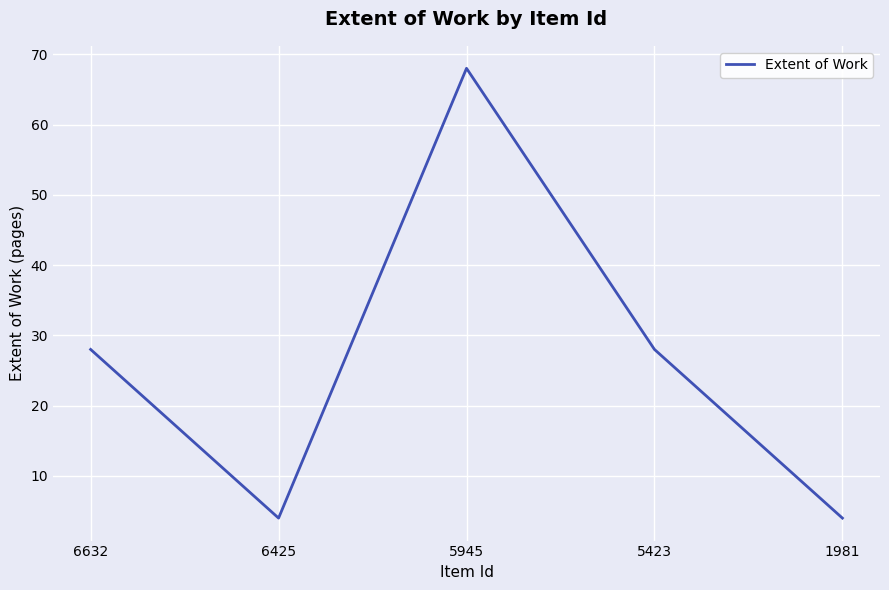

How many values are between 4 and 28?

4